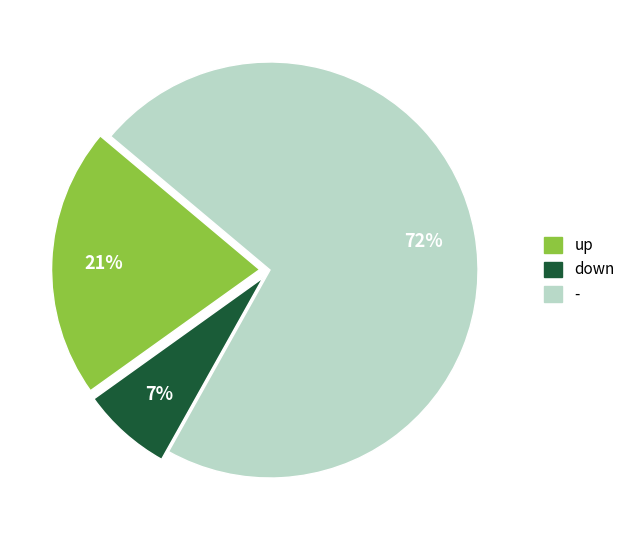

Does up account for over 50% of the chart?

No